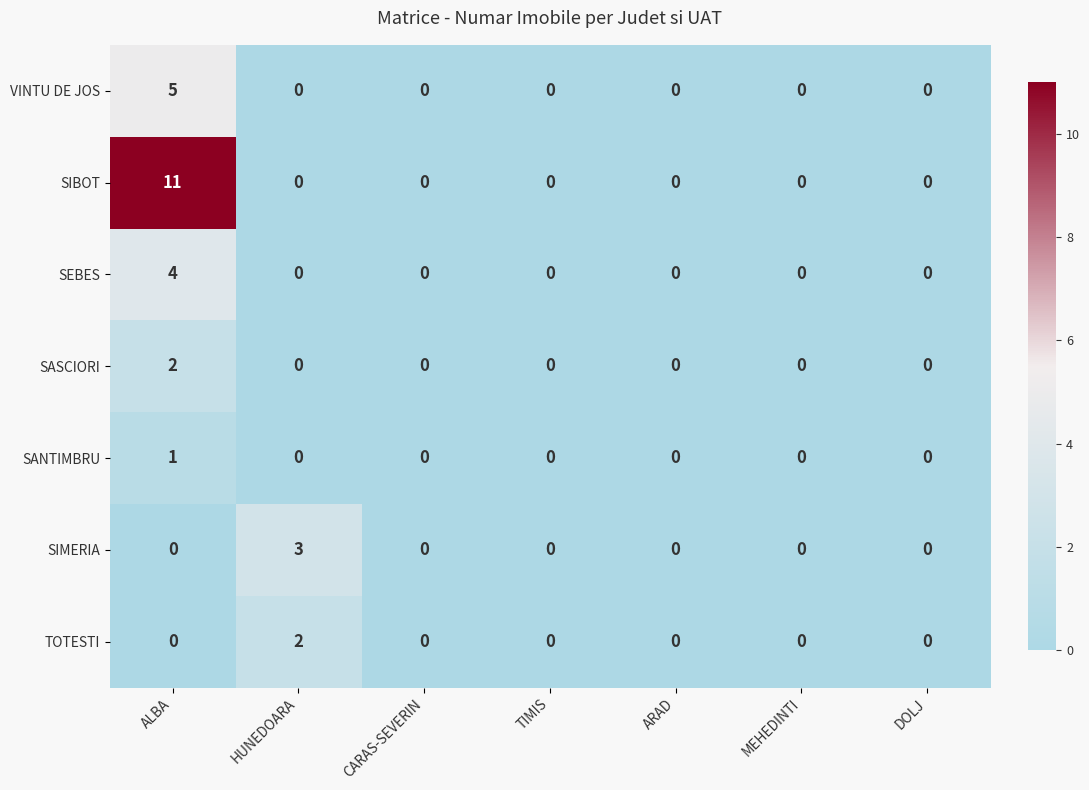

Which series changed the most between HUNEDOARA and ARAD?

SIMERIA